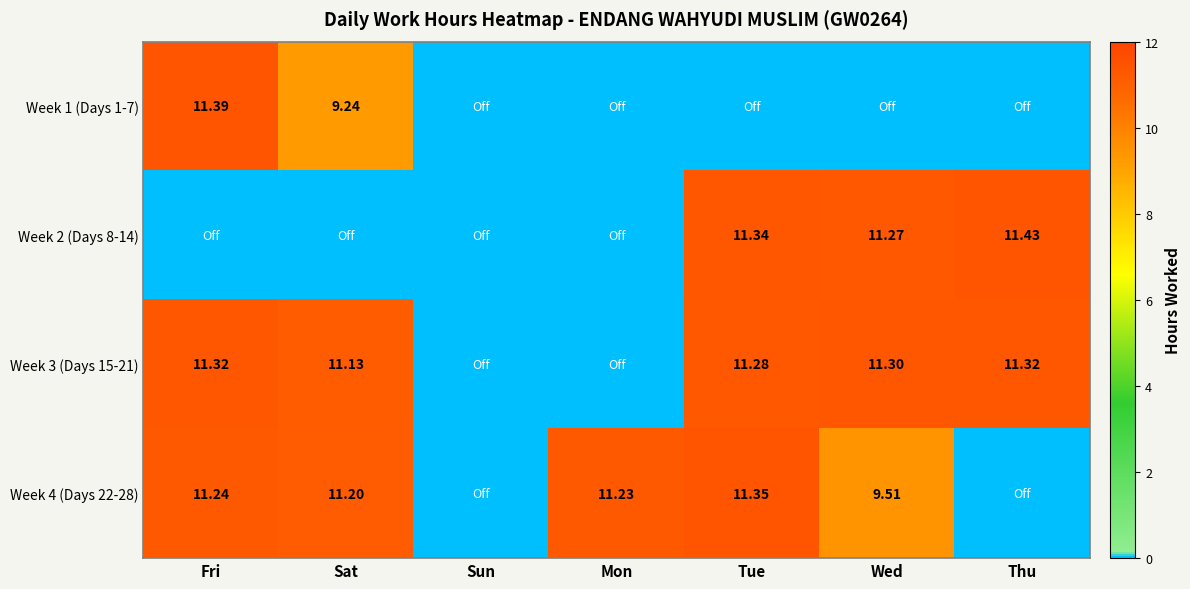

At which label is Week 4 (Days 22-28) closest to 5?

Wed